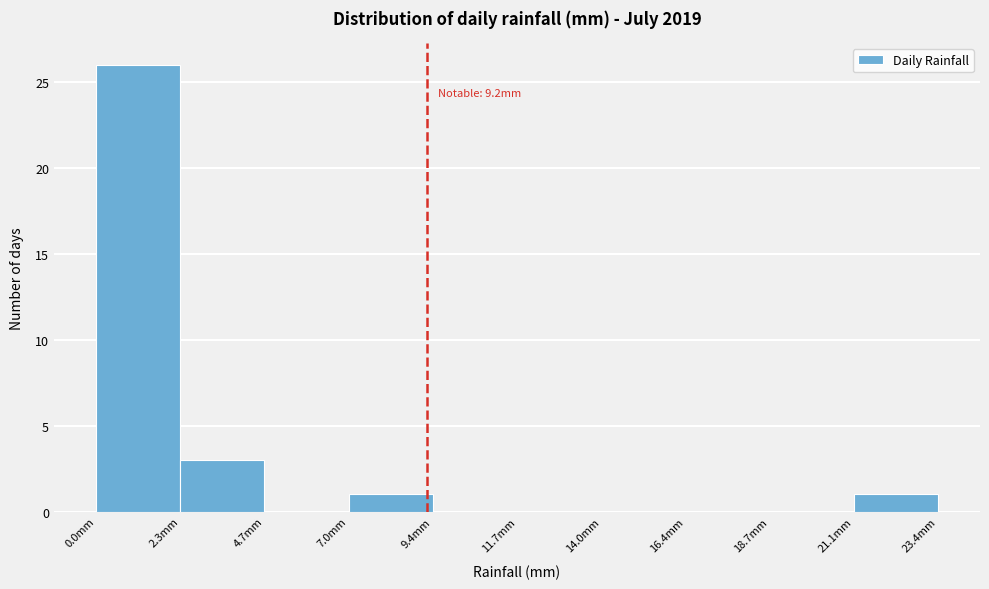

Over which range of the x-axis is the bar tallest?

0.0 to 2.5